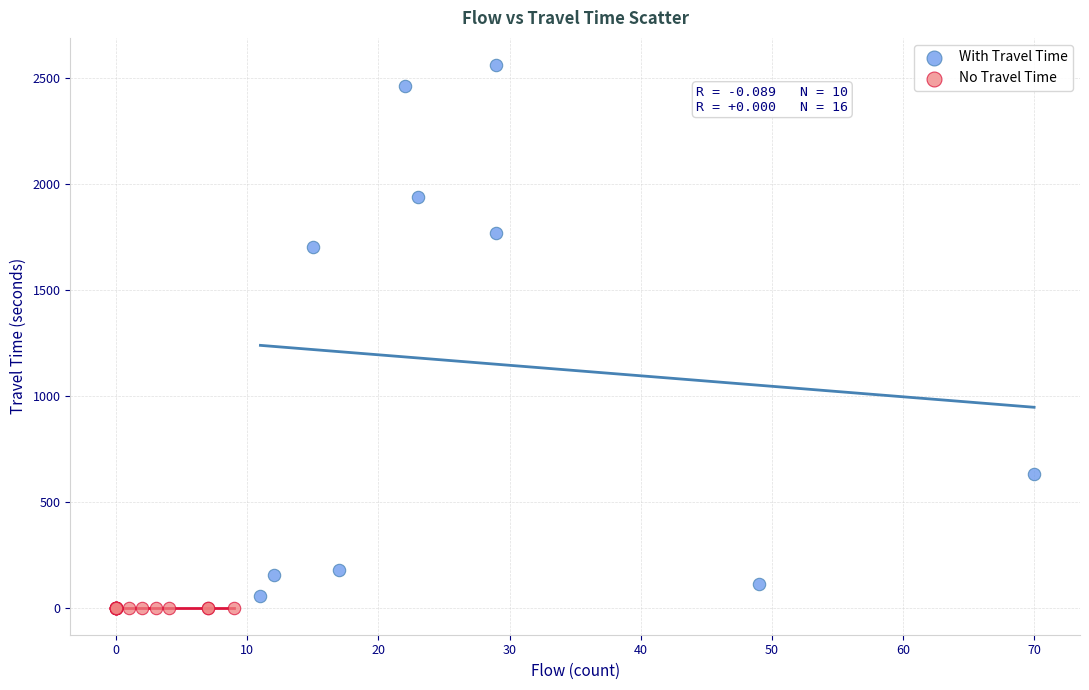

Which series contains the highest Y value?

With Travel Time